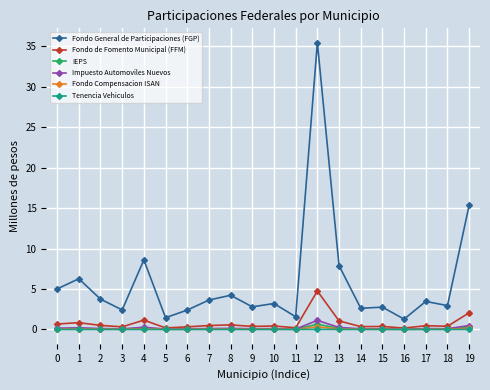

True or false: Fondo General de Participaciones (FGP) and Impuesto Automoviles Nuevos cross at least once.

False